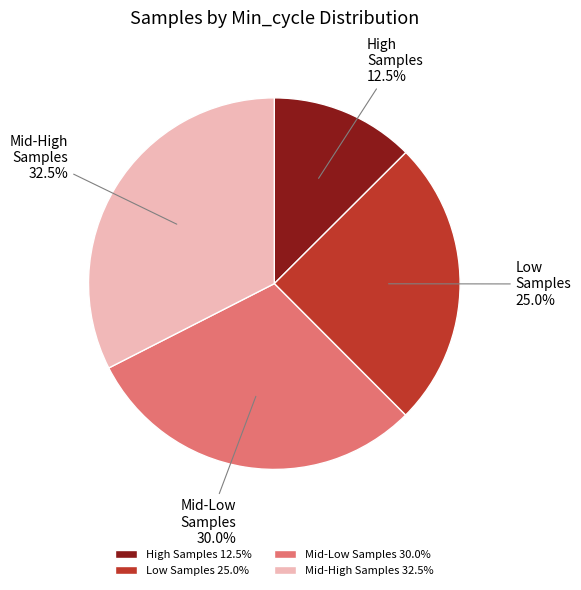

What is the ratio of the value at High Samples 12.5% to the value at Low Samples 25.0%?

0.5